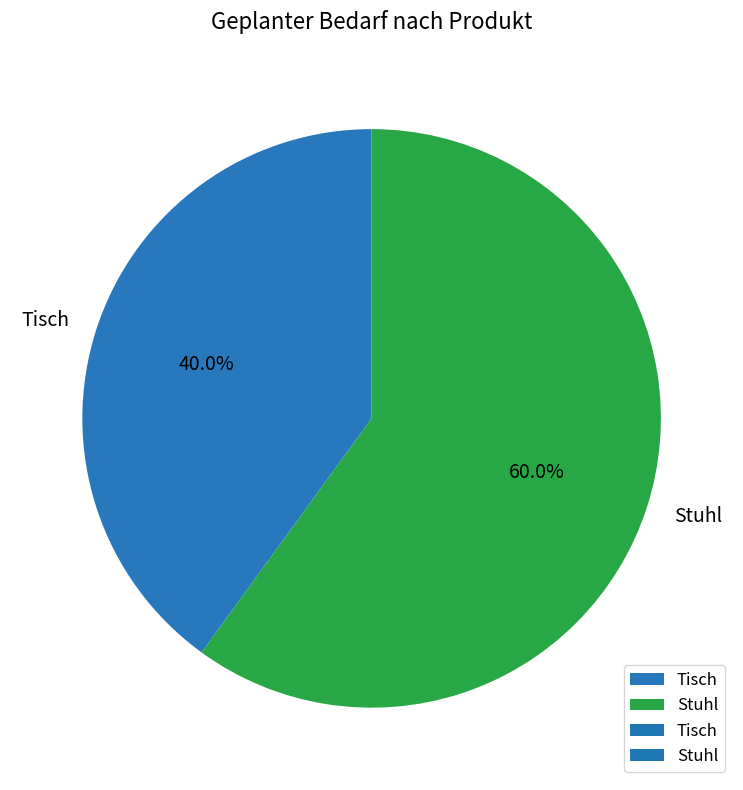

To the nearest percent, what is the difference between the largest and smallest slice percentages?

20%